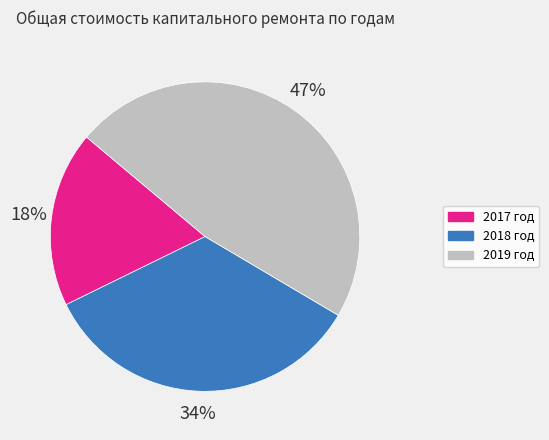

Which slice is the smallest?

2017 год